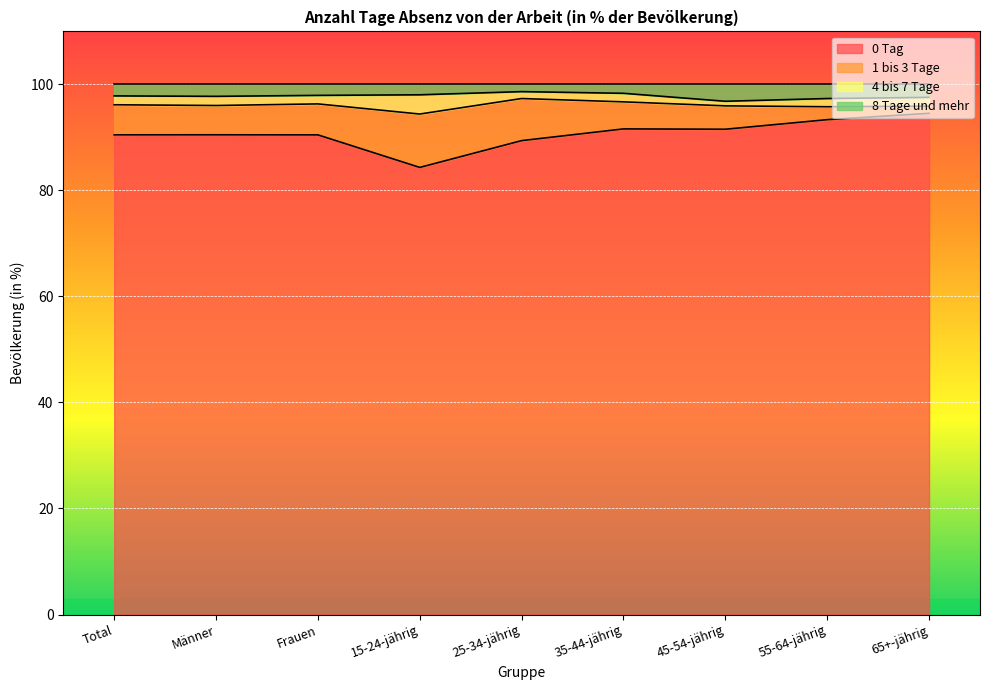

True or false: 8 Tage und mehr and 0 Tag intersect in this chart.

False